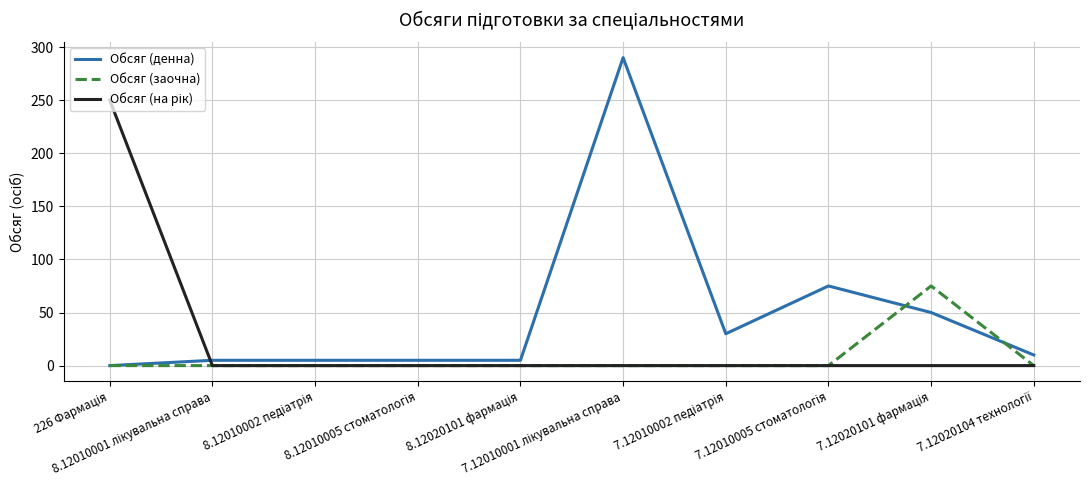

Which series has the largest total across all categories?

Обсяг (денна)